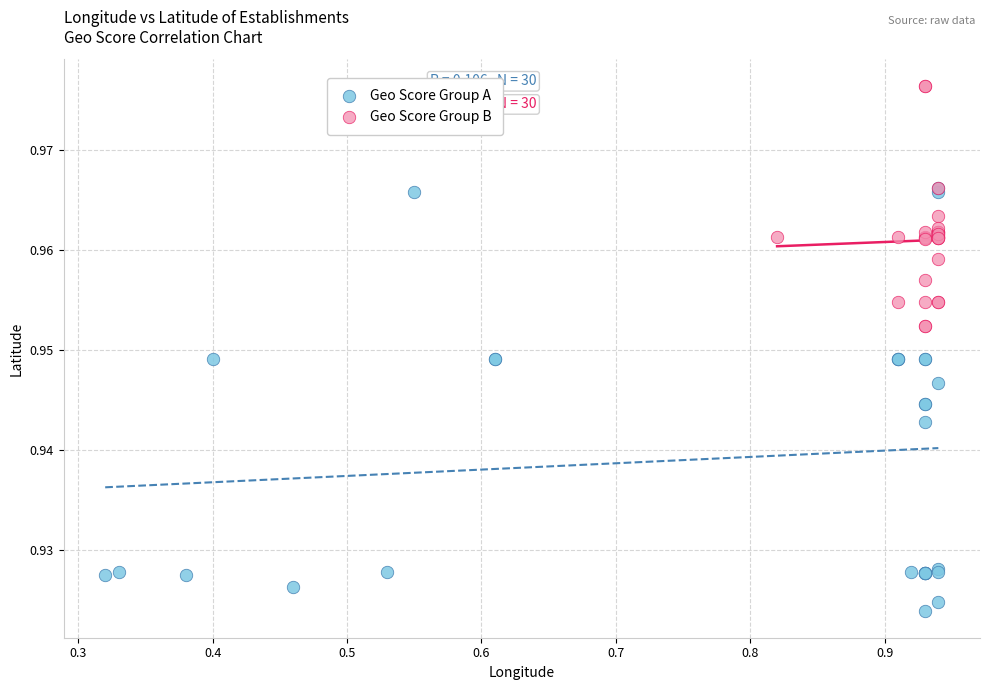

Which series reaches the maximum Y coordinate?

Geo Score Group B